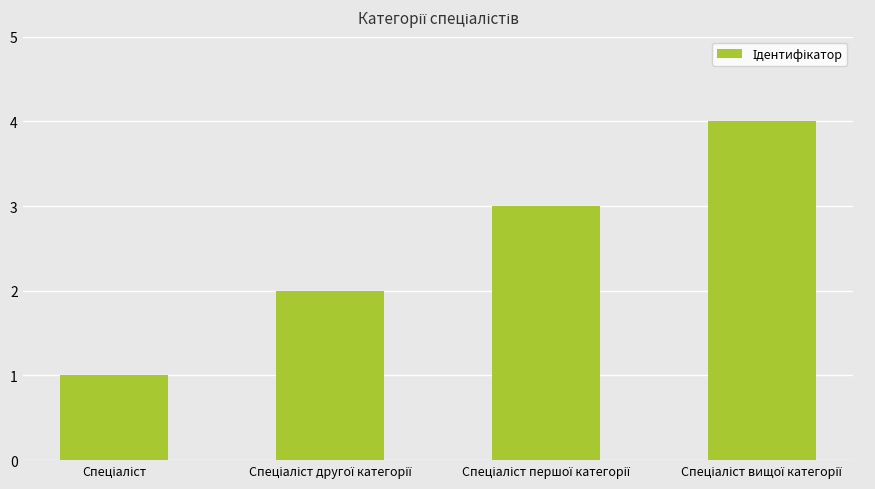

What is the maximum value shown in the chart?

4